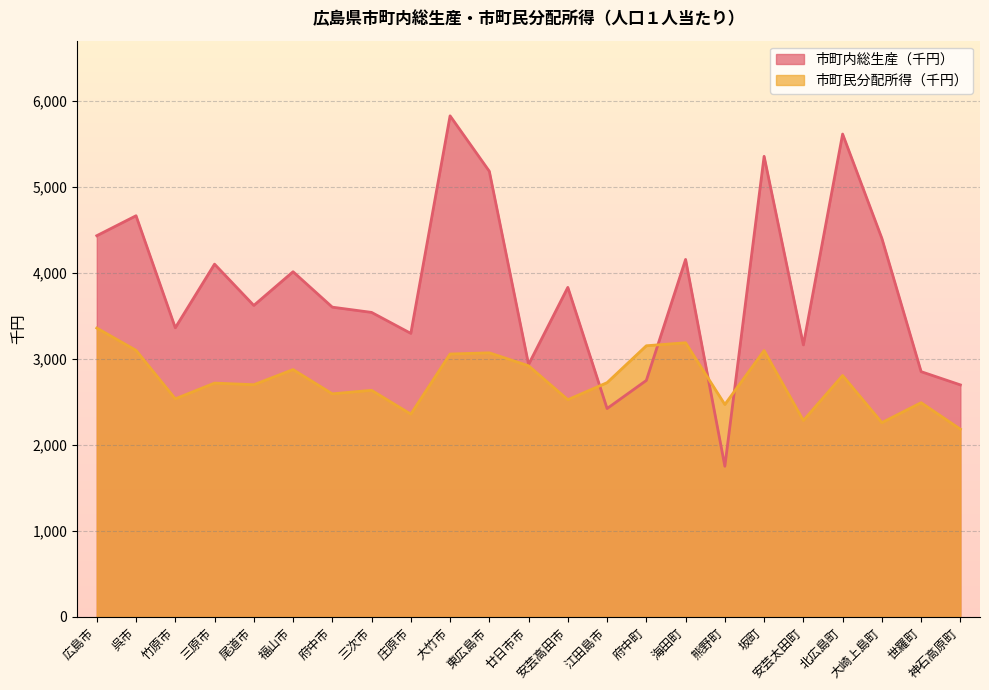

True or false: 市町内総生産（千円） has more than 1 points higher than both neighbors.

True